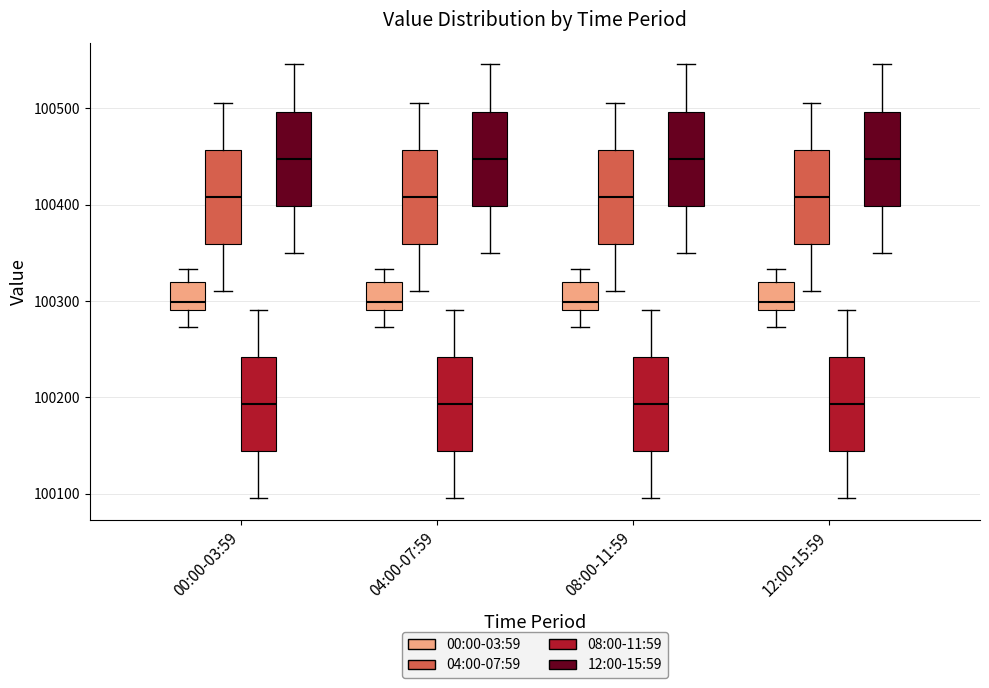

Reading left to right, read every box against the y-axis: the position of its median line, the range the box covers, and the ends of its whiskers. The values are not printed on the chart, so give them approximately, as read against the axis.

00:00-03:59 (00:00-03:59): median 100300, box 100290 to 100320, whiskers 100270 to 100330
00:00-03:59 (04:00-07:59): median 100410, box 100360 to 100460, whiskers 100310 to 100510
00:00-03:59 (08:00-11:59): median 100190, box 100140 to 100240, whiskers 100100 to 100290
00:00-03:59 (12:00-15:59): median 100450, box 100400 to 100500, whiskers 100350 to 100550
04:00-07:59 (00:00-03:59): median 100300, box 100290 to 100320, whiskers 100270 to 100330
04:00-07:59 (04:00-07:59): median 100410, box 100360 to 100460, whiskers 100310 to 100510
04:00-07:59 (08:00-11:59): median 100190, box 100140 to 100240, whiskers 100100 to 100290
04:00-07:59 (12:00-15:59): median 100450, box 100400 to 100500, whiskers 100350 to 100550
08:00-11:59 (00:00-03:59): median 100300, box 100290 to 100320, whiskers 100270 to 100330
08:00-11:59 (04:00-07:59): median 100410, box 100360 to 100460, whiskers 100310 to 100510
08:00-11:59 (08:00-11:59): median 100190, box 100140 to 100240, whiskers 100100 to 100290
08:00-11:59 (12:00-15:59): median 100450, box 100400 to 100500, whiskers 100350 to 100550
12:00-15:59 (00:00-03:59): median 100300, box 100290 to 100320, whiskers 100270 to 100330
12:00-15:59 (04:00-07:59): median 100410, box 100360 to 100460, whiskers 100310 to 100510
12:00-15:59 (08:00-11:59): median 100190, box 100140 to 100240, whiskers 100100 to 100290
12:00-15:59 (12:00-15:59): median 100450, box 100400 to 100500, whiskers 100350 to 100550